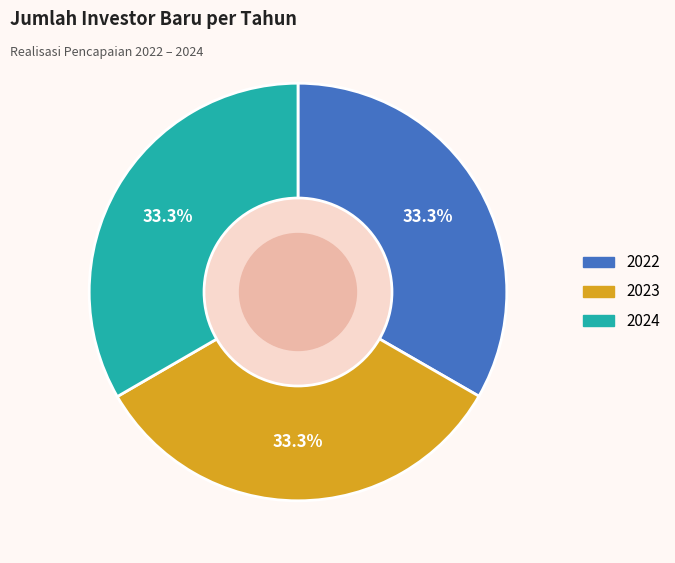

What is the ratio of the value at 2024 to the value at 2022?

1.0